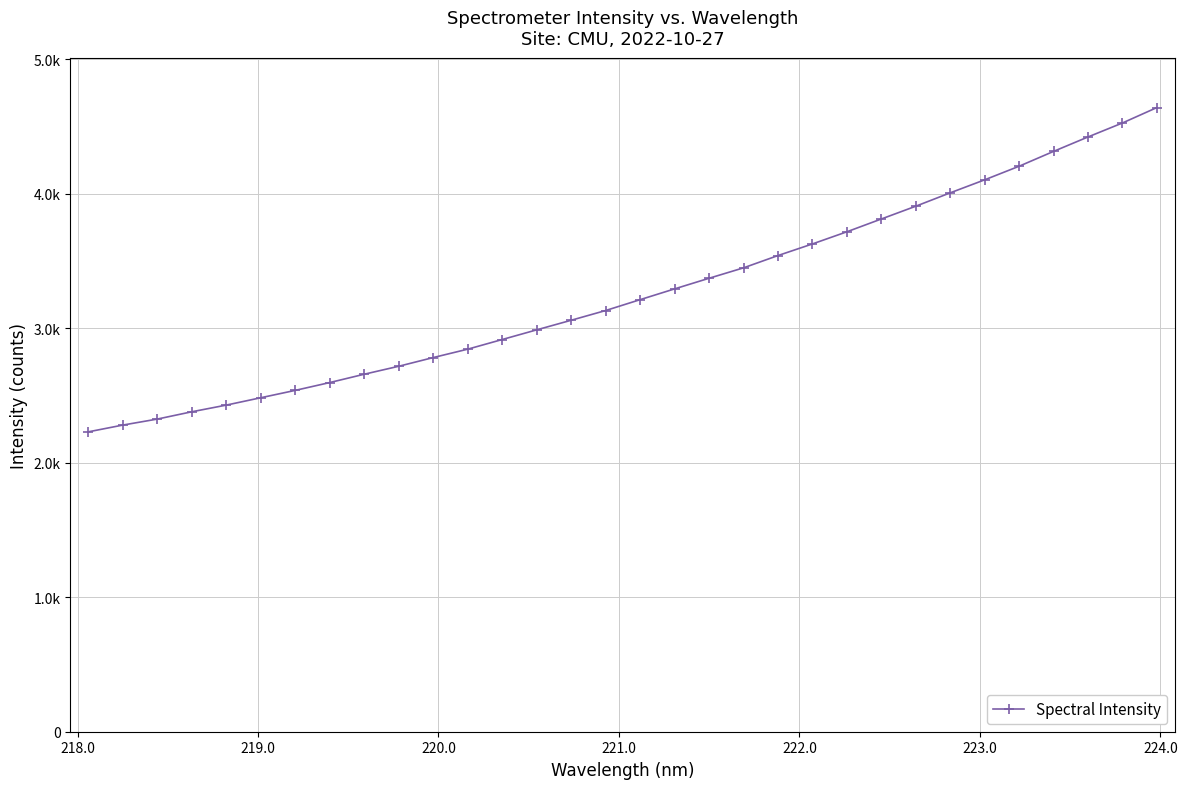

What is the average value?

3266.8